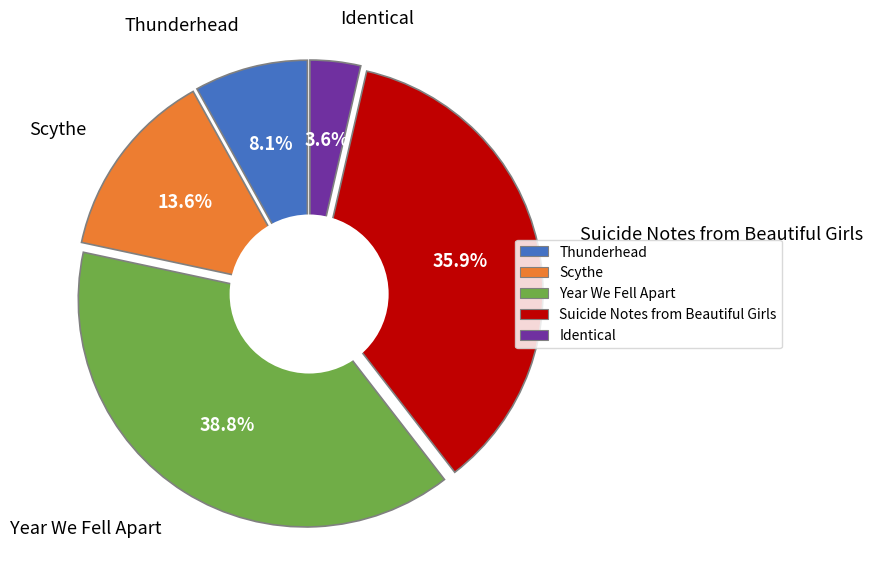

What percentage is NOT represented by Suicide Notes from Beautiful Girls?

64.1%